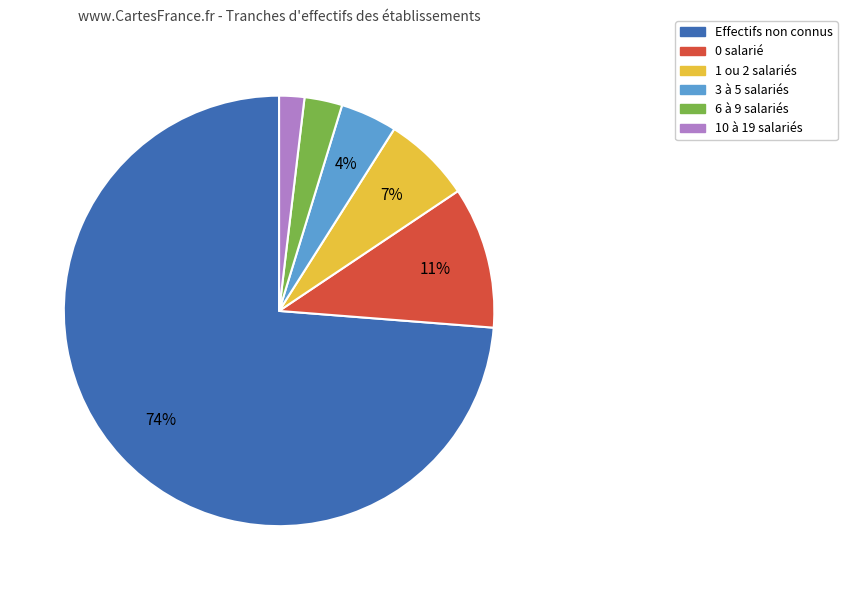

Which slice is the largest?

Effectifs non connus